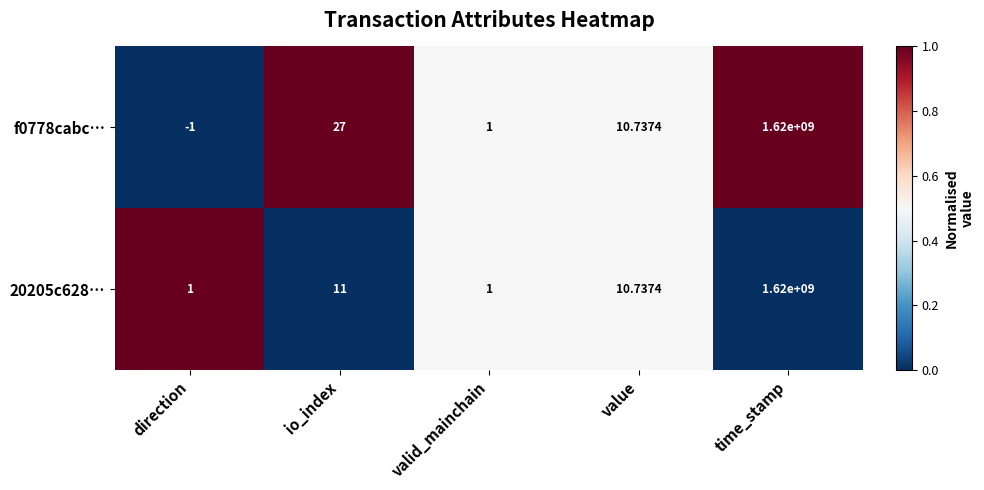

How many distinct data groups are displayed?

2